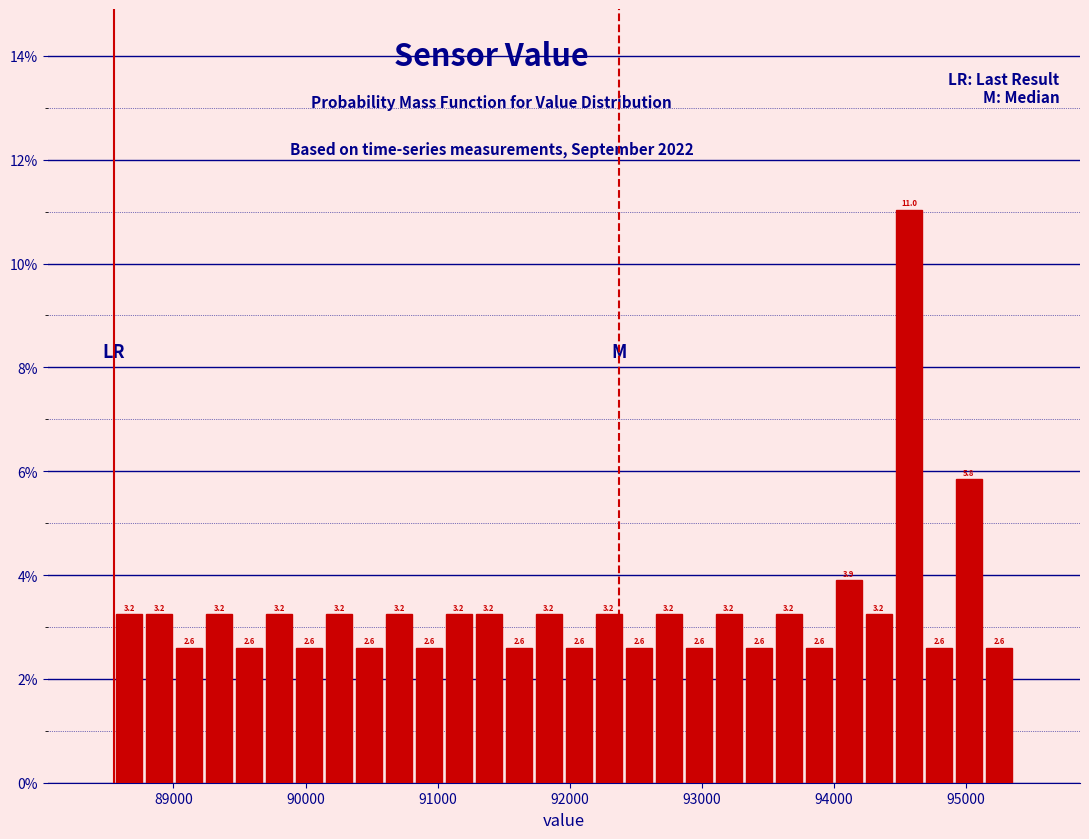

Read against the x-axis, roughly where is the centre of the tallest bar?

94600